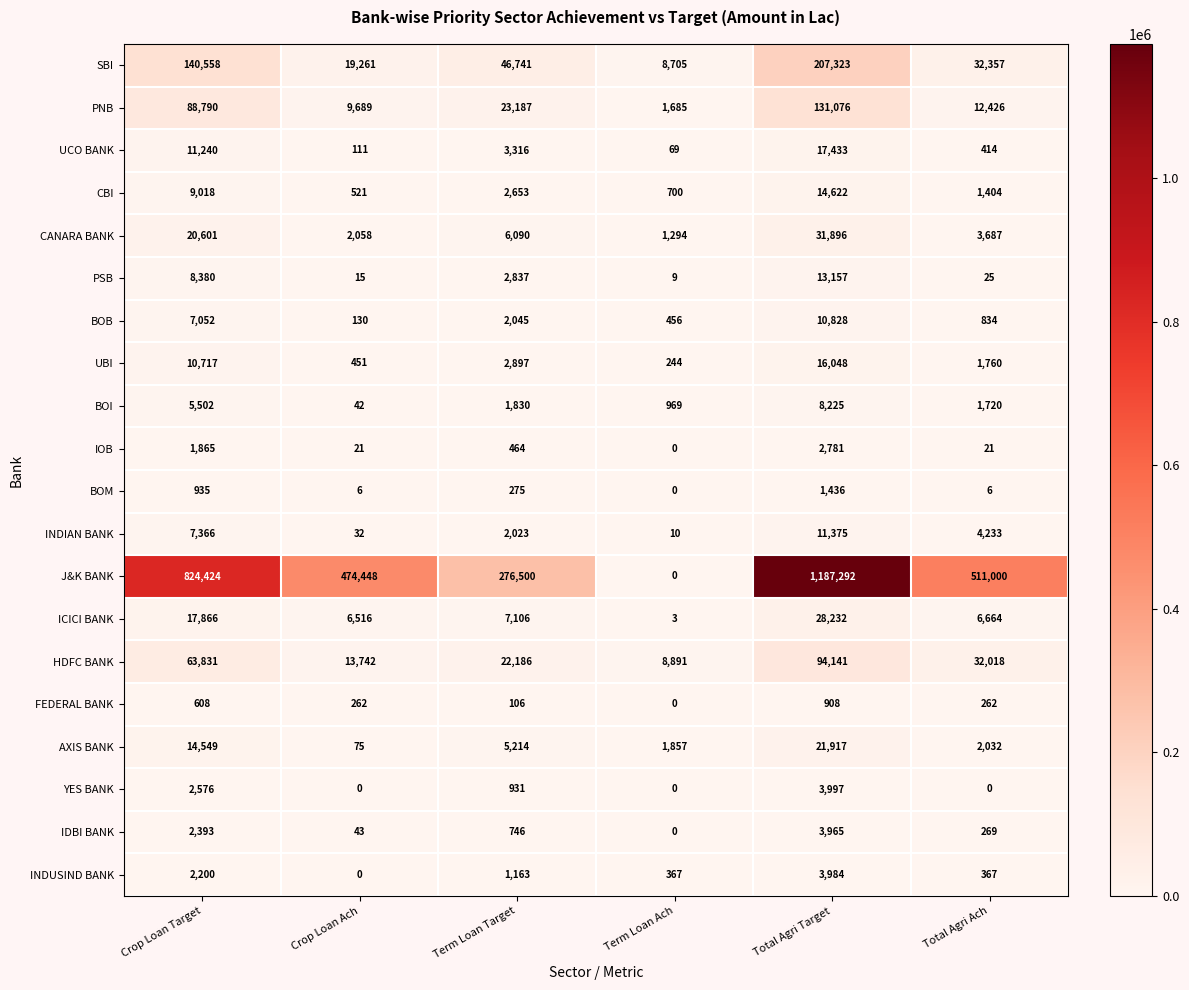

List the series in order of their peak value, highest first.

J&K BANK, SBI, PNB, HDFC BANK, CANARA BANK, ICICI BANK, AXIS BANK, UCO BANK, UBI, CBI, PSB, INDIAN BANK, BOB, BOI, YES BANK, INDUSIND BANK, IDBI BANK, IOB, BOM, FEDERAL BANK